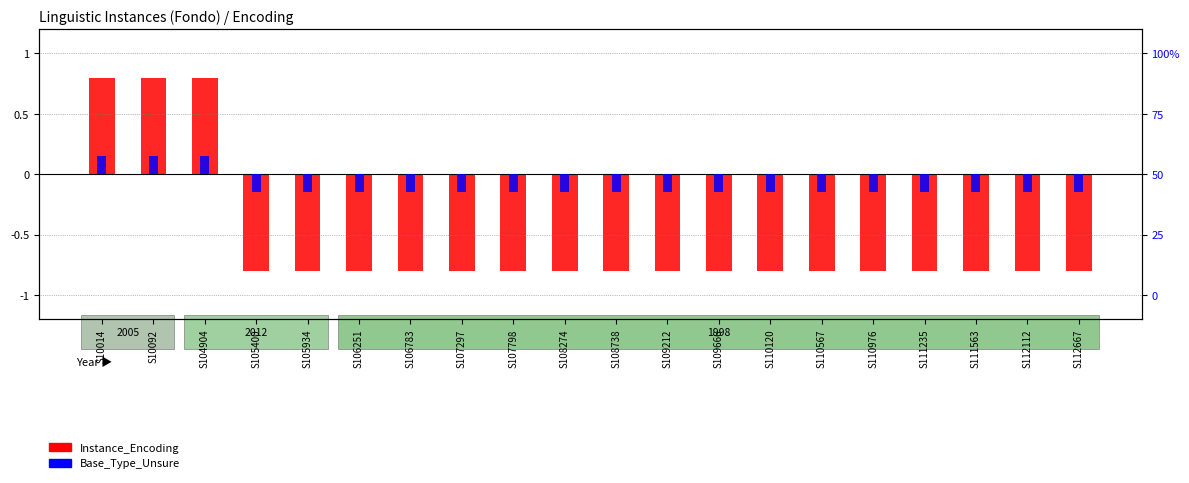

Which series has the largest range (max minus min)?

Instance_Encoding